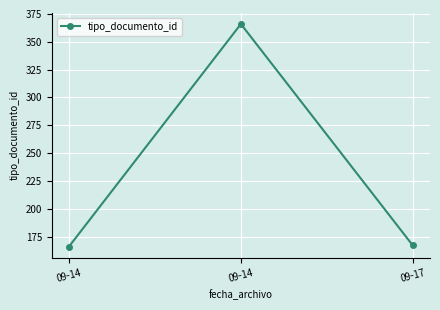

Count the number of data series in this chart.

1